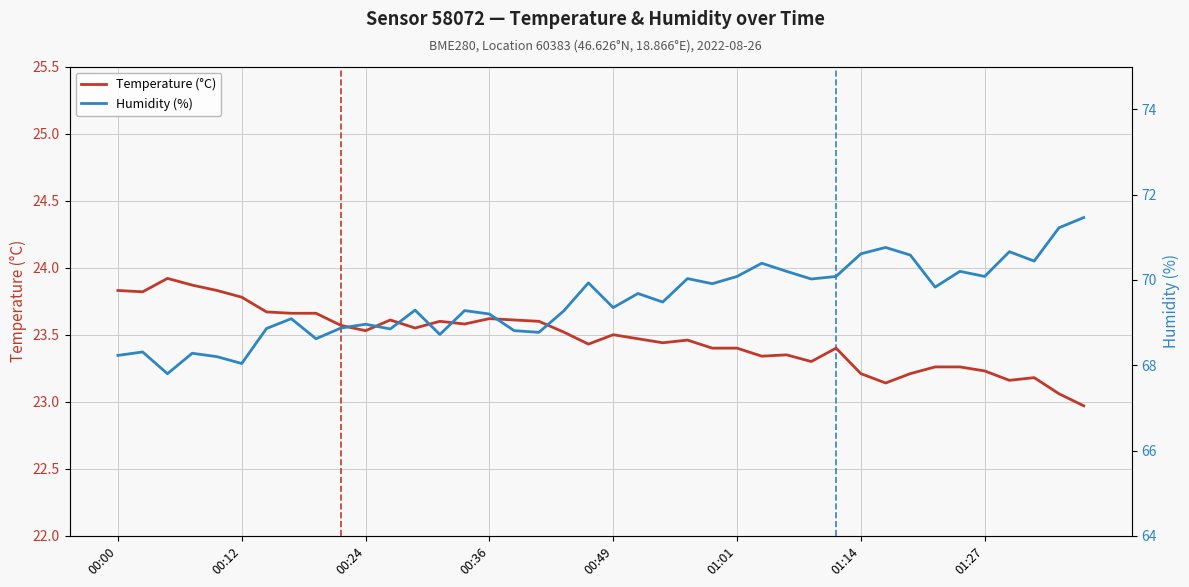

At 37, list the series in order from largest to smallest.

Humidity (%), Temperature (°C)